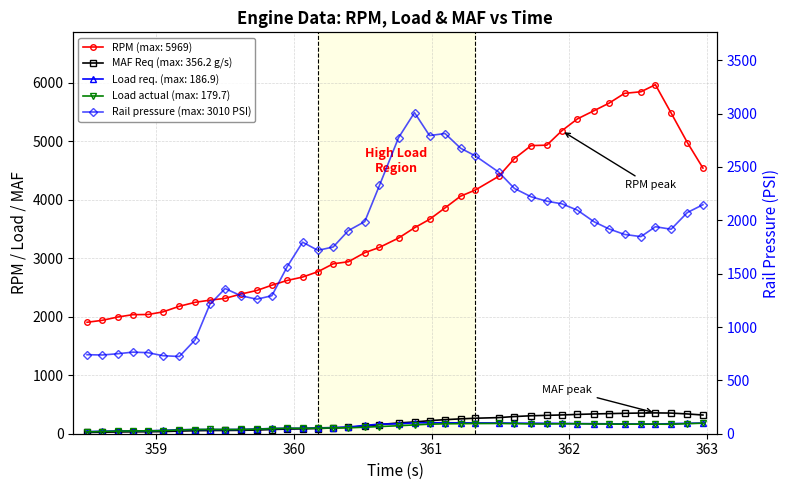

Which series changed the most between 358.721 and 360.876?

Rail pressure (PSI)